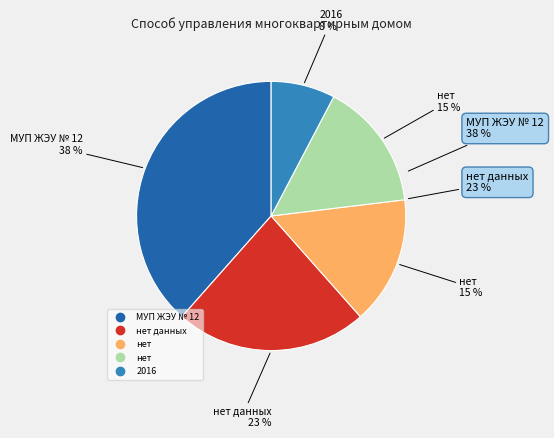

True or false: нет данных accounts for 23% of the total.

True